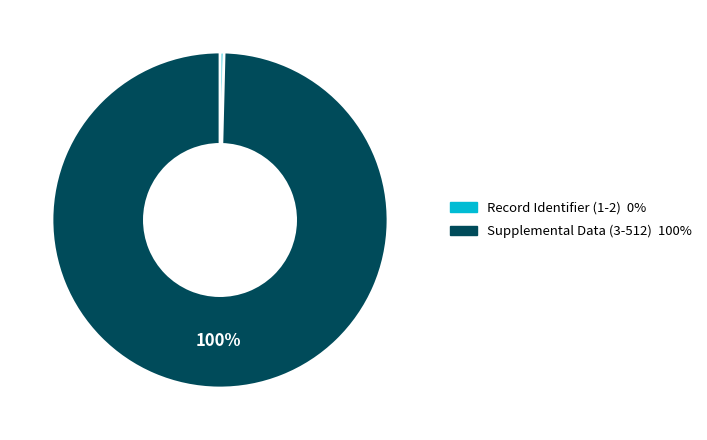

Rank the categories by value from lowest to highest.

Record Identifier (1-2), Supplemental Data (3-512)